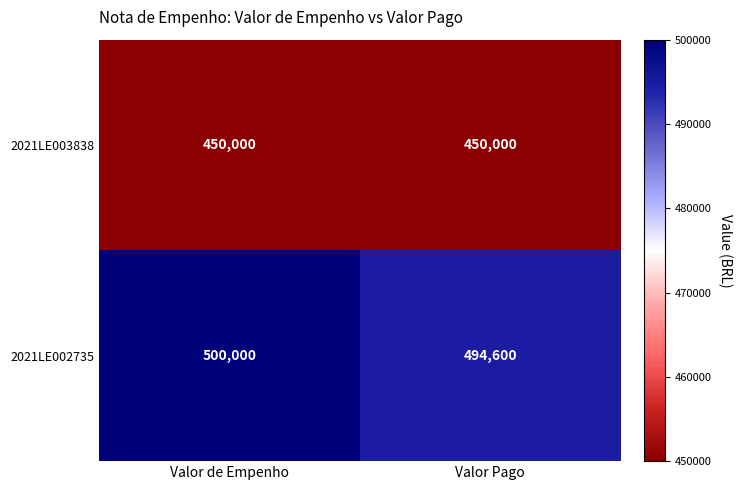

Which series has the largest total across all categories?

2021LE002735